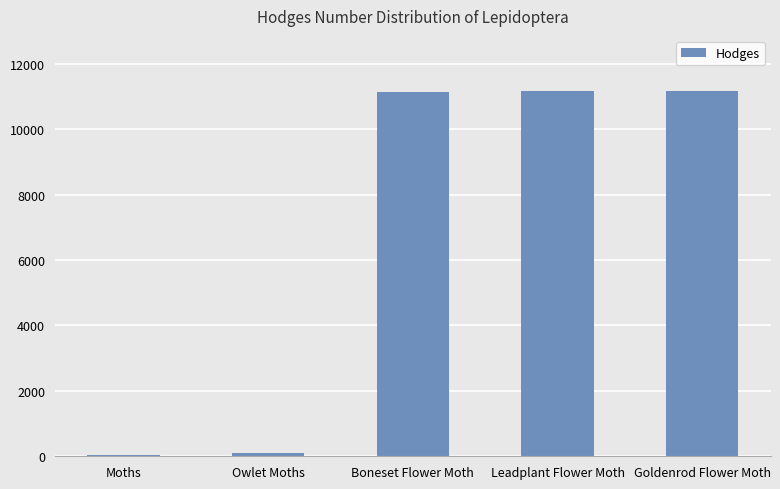

The value at Leadplant Flower Moth is 16991.1. True or false?

False